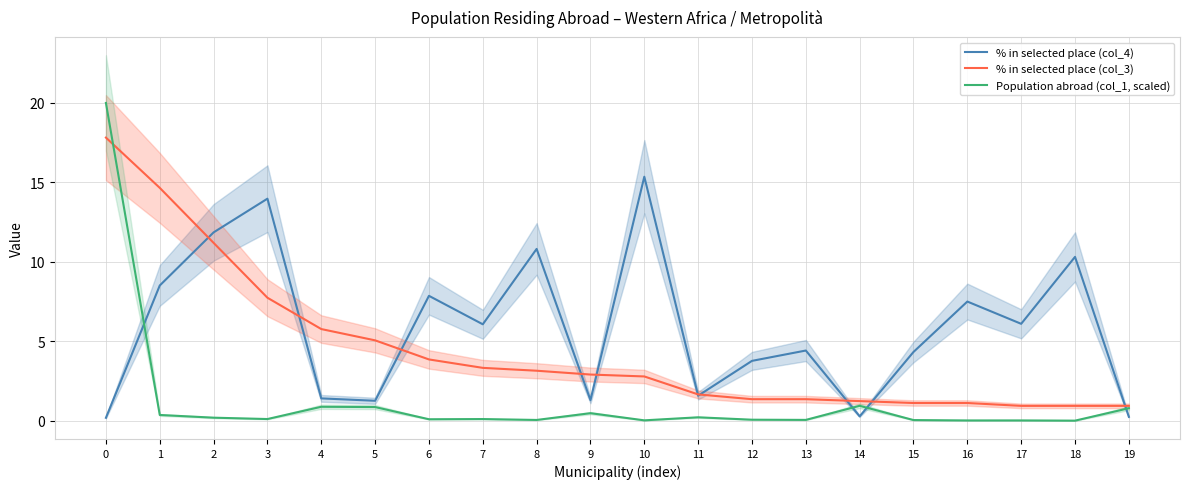

Reading left to right, extract all data points from this chart.

% in selected place (col_4): 0.2	8.5	11.9	14.0	1.4	1.3	7.9	6.1	10.8	1.3	15.4	1.6	3.8	4.4	0.3	4.3	7.5	6.1	10.3	0.3
% in selected place (col_3): 17.8	14.7	11.2	7.8	5.8	5.1	3.9	3.3	3.2	2.9	2.8	1.7	1.4	1.4	1.2	1.1	1.1	0.9	0.9	0.9
Population abroad (col_1, scaled): 20.0	0.4	0.2	0.1	0.9	0.9	0.1	0.1	0.1	0.5	0.0	0.2	0.1	0.1	1.0	0.1	0.0	0.0	0.0	0.8